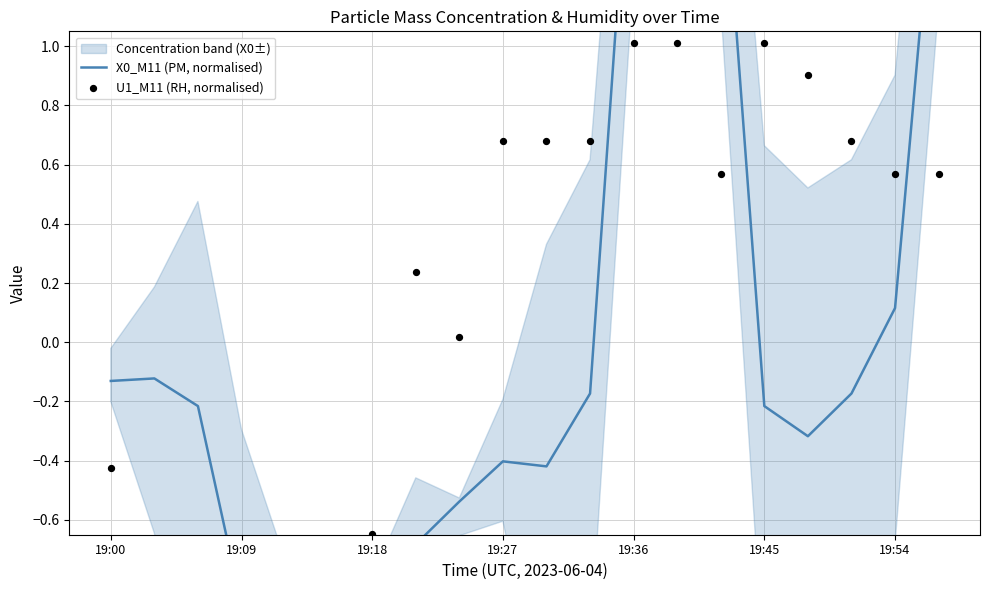

Which series has the widest spread of Y values?

X0_M11 (PM, normalised)